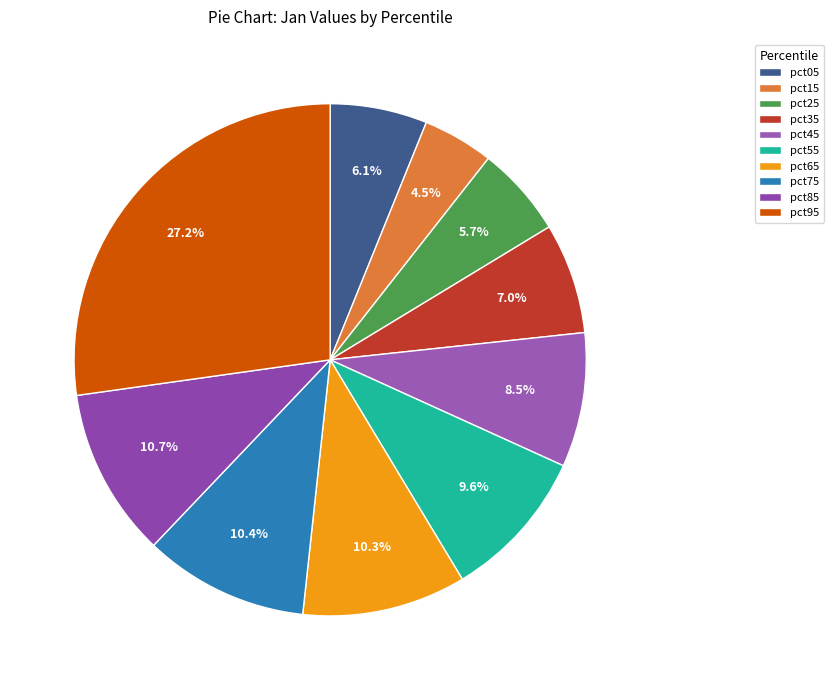

To the nearest percent, what is the difference between the pct85 and pct15 slice percentages?

6%